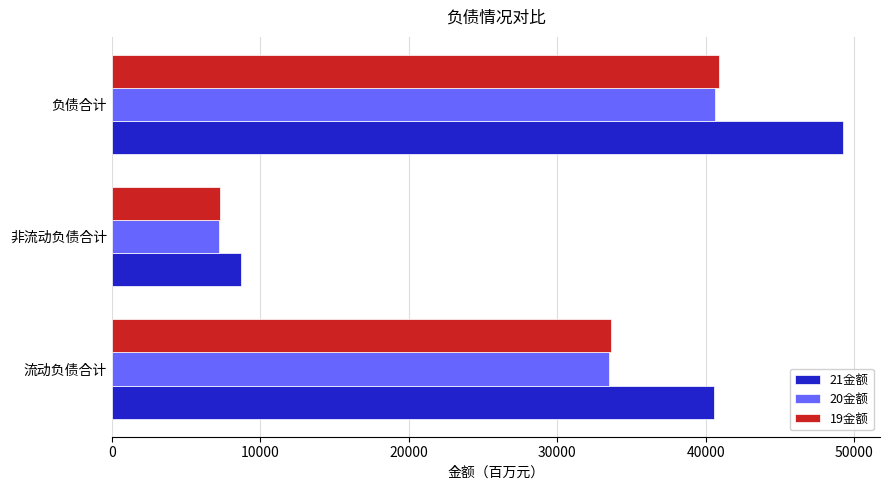

How many series are shown in this chart?

3